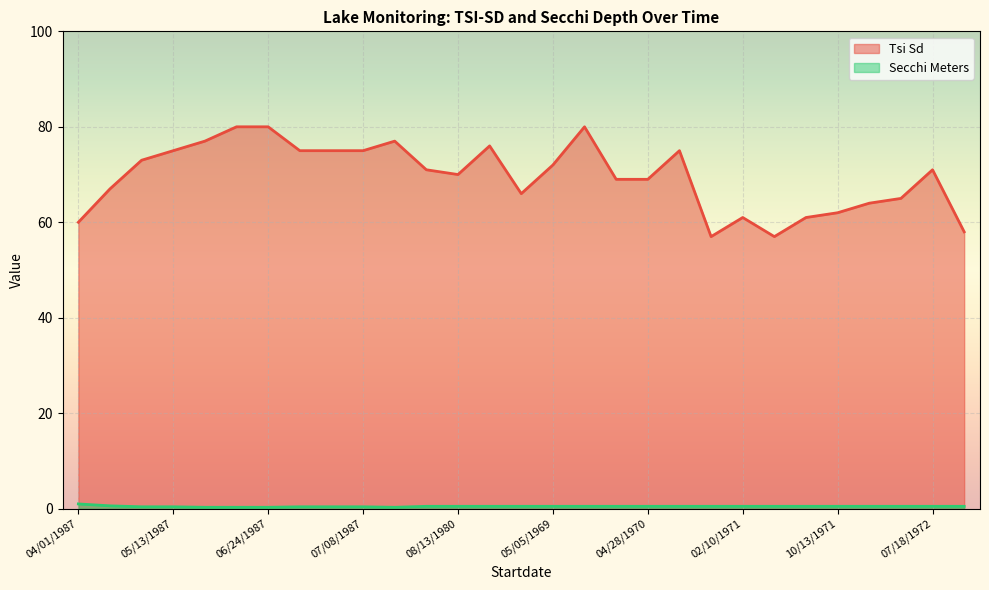

At 04/15/1987, list the series in order from largest to smallest.

Tsi Sd, Secchi Meters